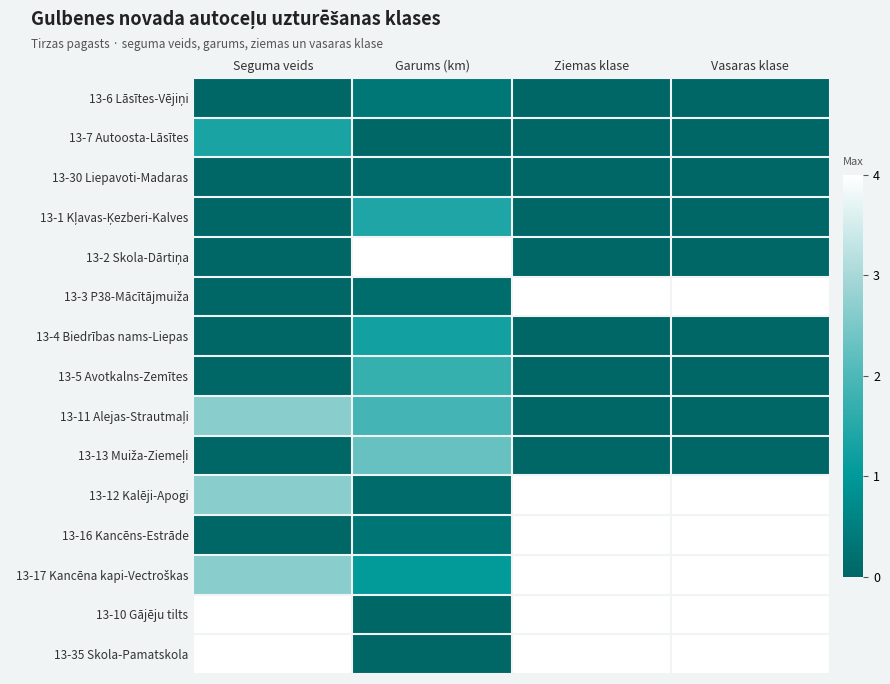

At Seguma veids, list the series in order from largest to smallest.

13-10 Gājēju tilts, 13-35 Skola-Pamatskola, 13-11 Alejas-Strautmaļi, 13-12 Kalēji-Apogi, 13-17 Kancēna kapi-Vectroškas, 13-7 Autoosta-Lāsītes, 13-6 Lāsītes-Vējiņi, 13-30 Liepavoti-Madaras, 13-1 Kļavas-Ķezberi-Kalves, 13-2 Skola-Dārtiņa, 13-3 P38-Mācītājmuiža, 13-4 Biedrības nams-Liepas, 13-5 Avotkalns-Zemītes, 13-13 Muiža-Ziemeļi, 13-16 Kancēns-Estrāde